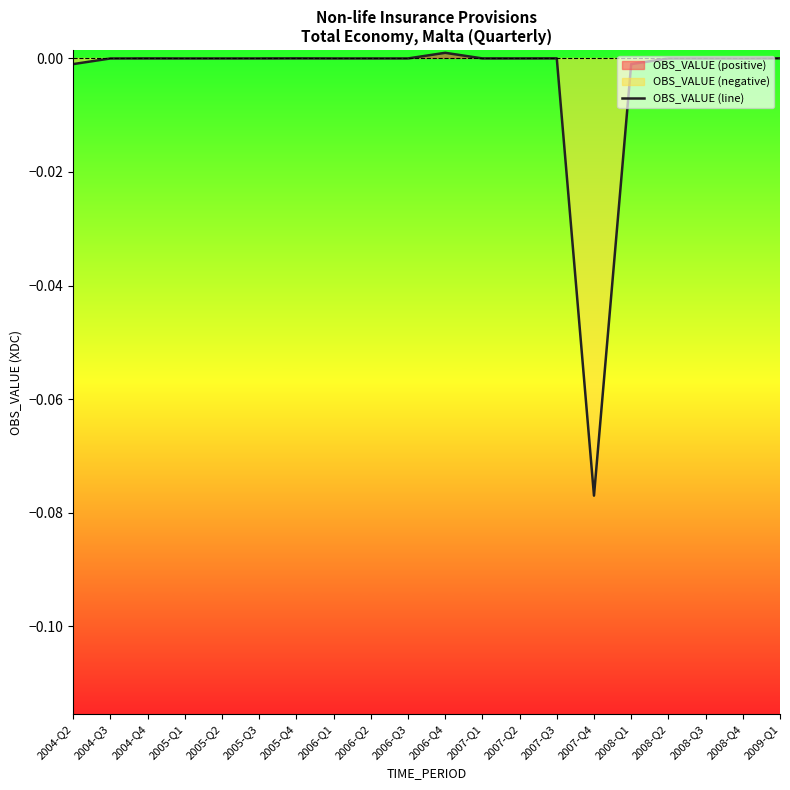

How many values exceed 0?

8